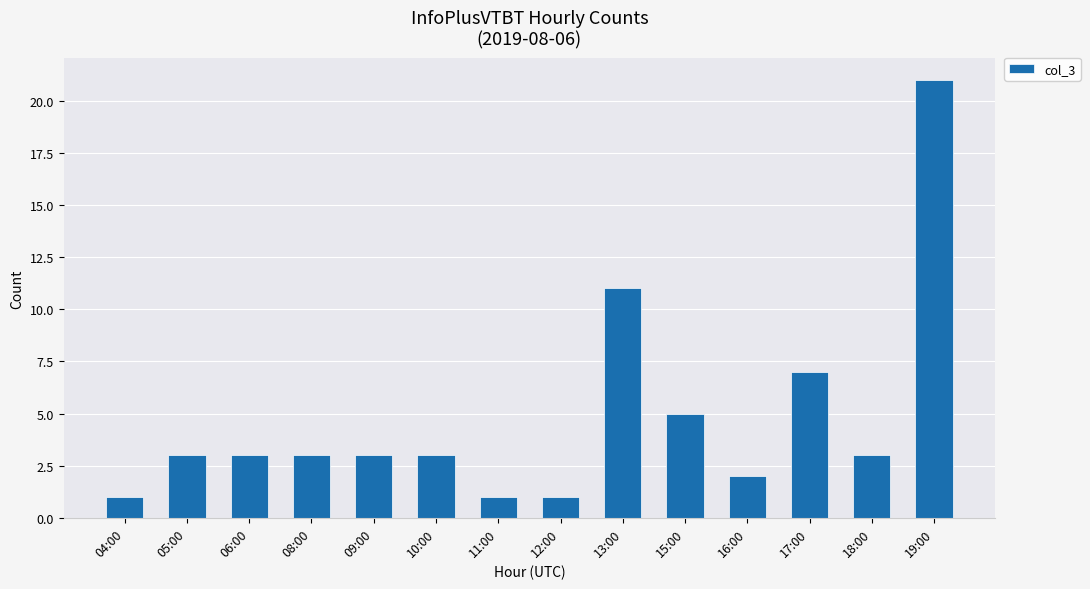

Between 16:00 and 08:00, which is larger?

08:00